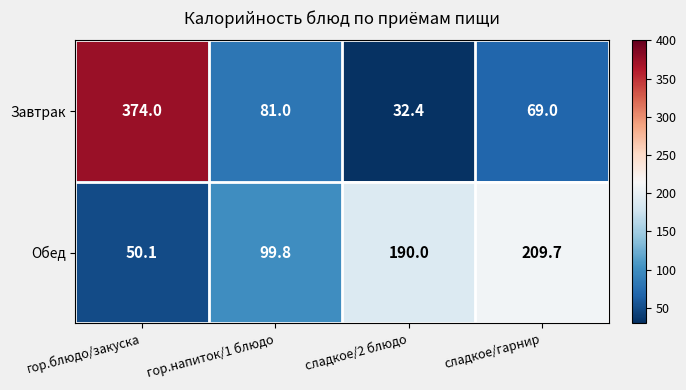

Where is Обед nearest to the value 129?

гор.напиток/1 блюдо